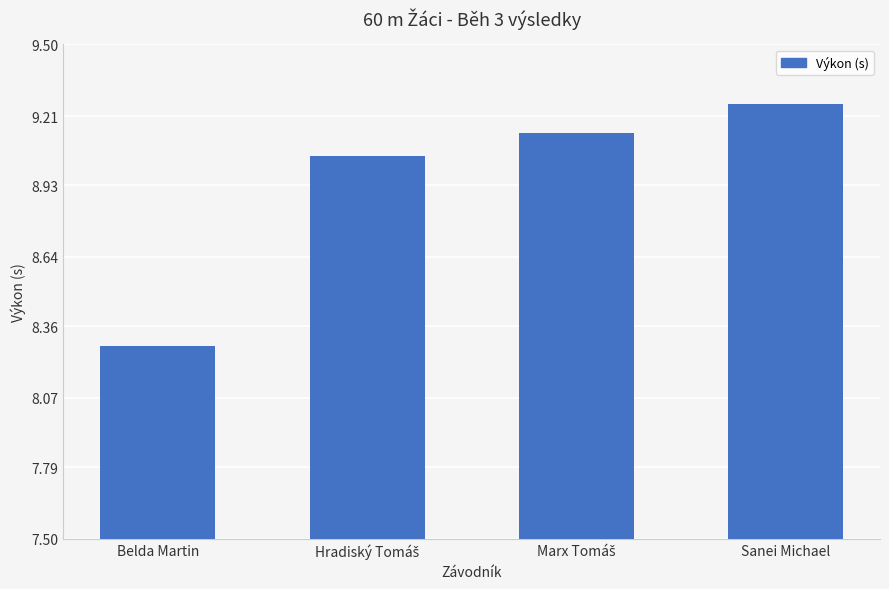

Does the chart contain any negative values?

No